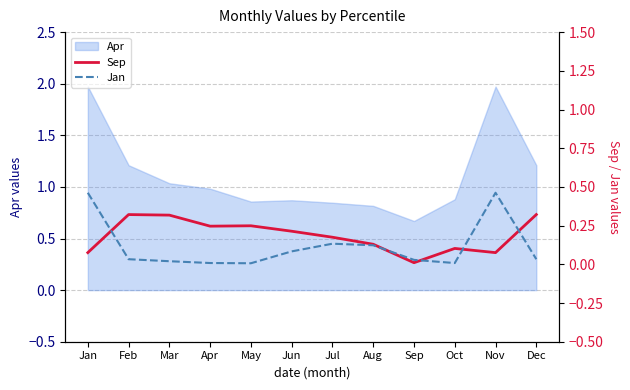

What is the approximate value of Sep at Dec?

0.3